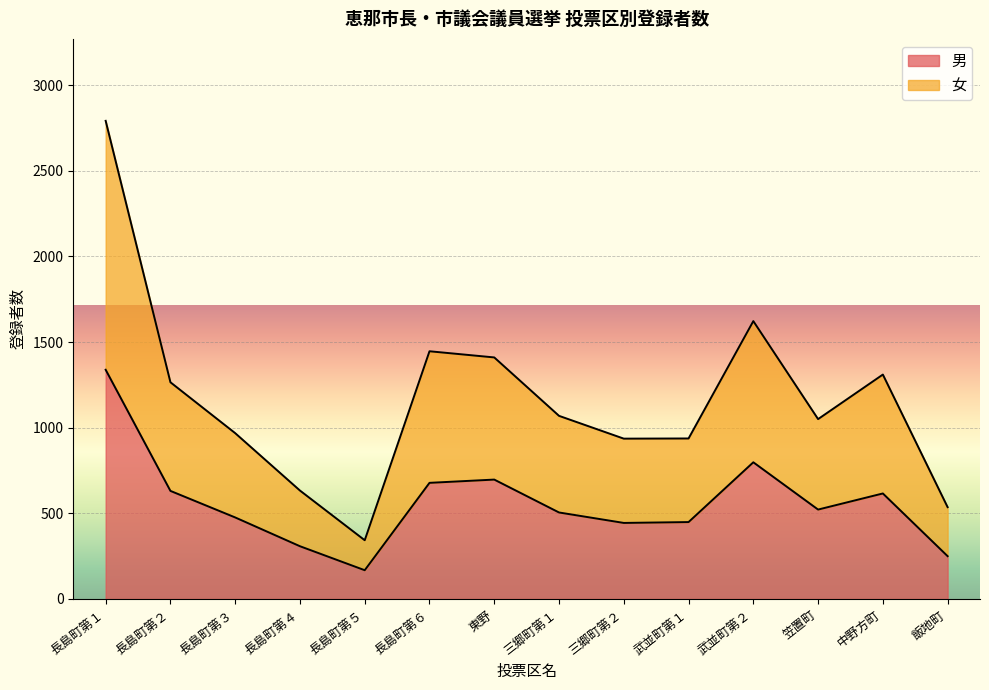

True or false: 男 has a value of 684 at 三郷町第２.

False